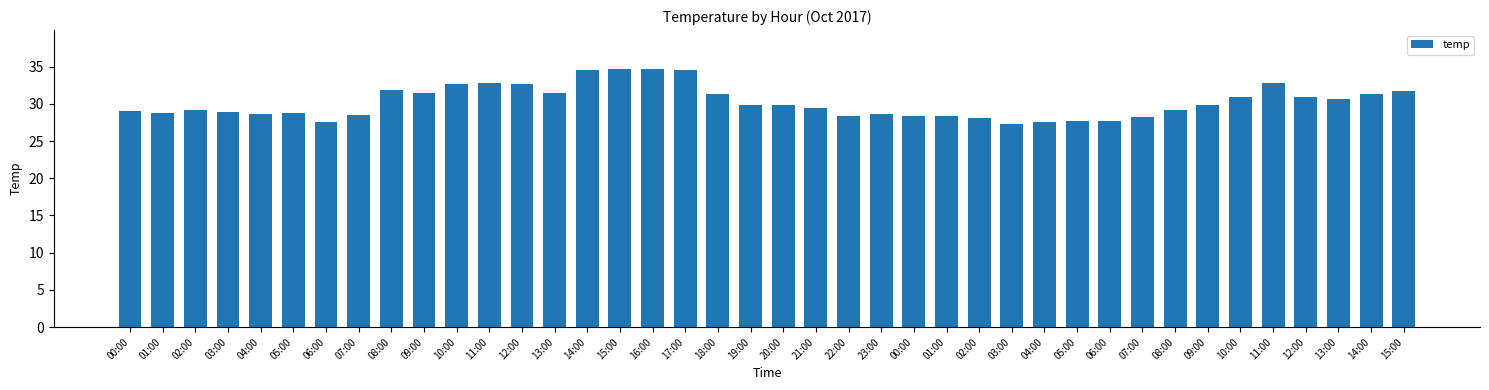

What is the sum of the values at 09:00 and 08:00?

60.6